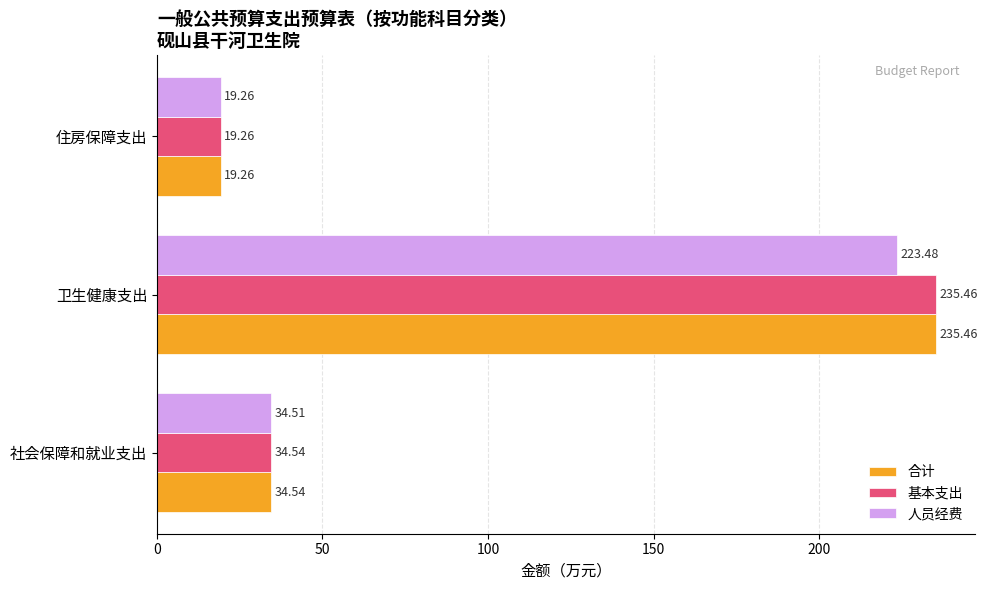

What is the sum of the 基本支出 values at 社会保障和就业支出 and 住房保障支出?

53.8